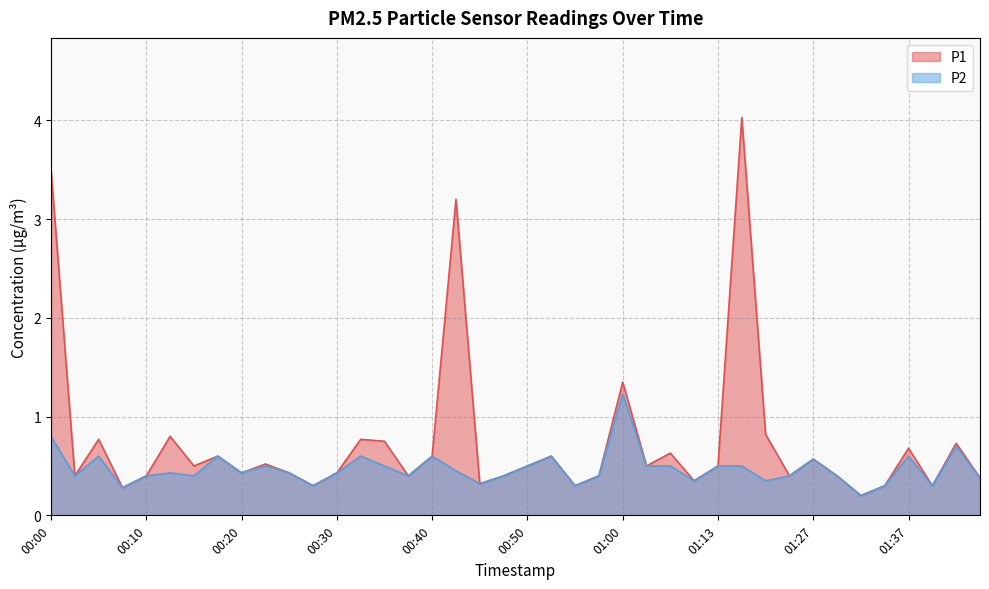

How many distinct data groups are displayed?

2